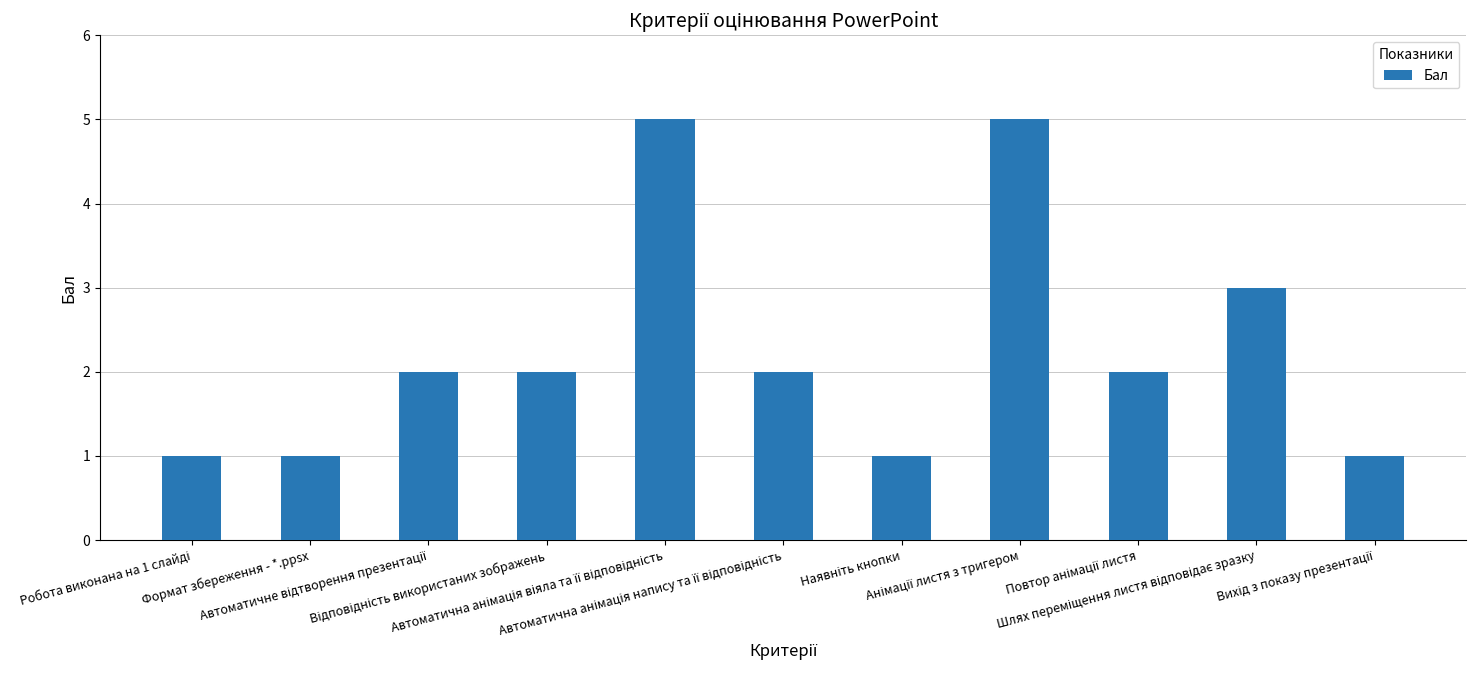

How many distinct data groups are displayed?

1